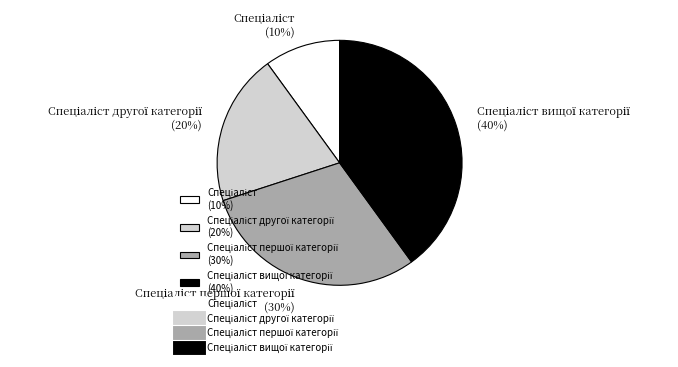

Is there any slice that represents more than half of the pie?

No